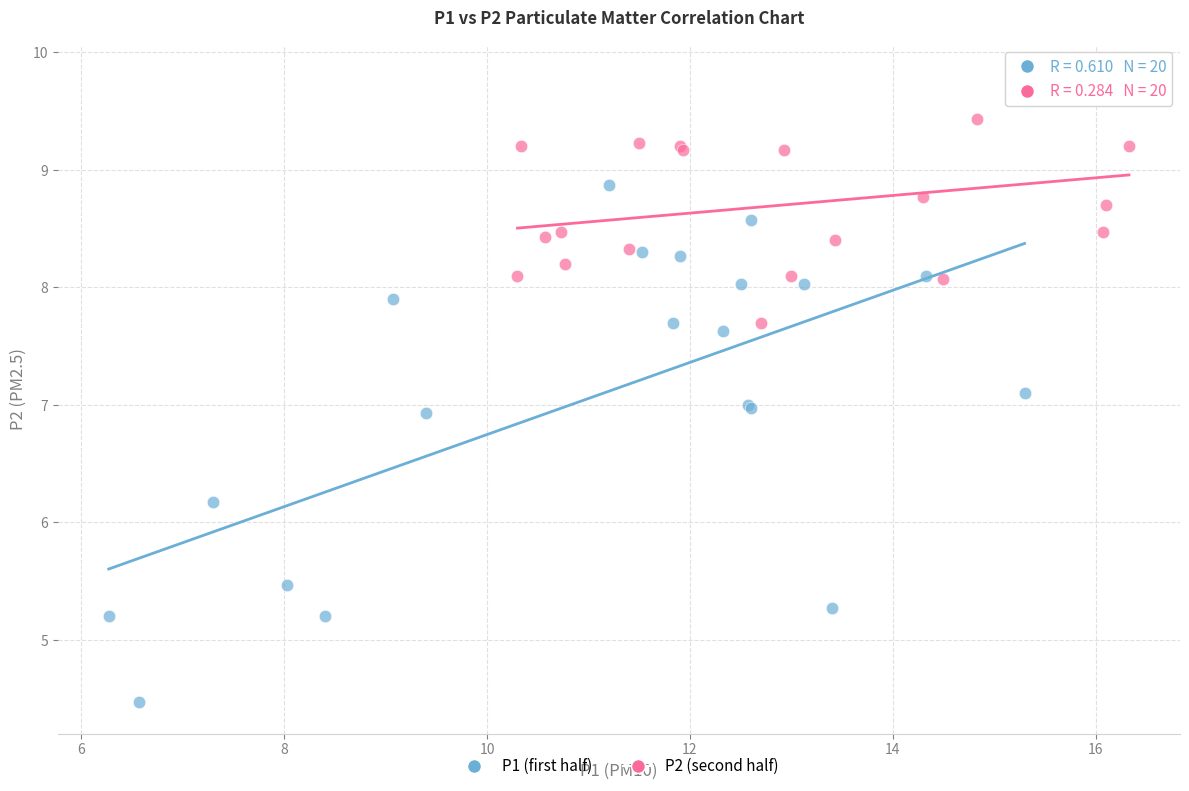

Which series reaches the maximum Y coordinate?

P2 (second half)